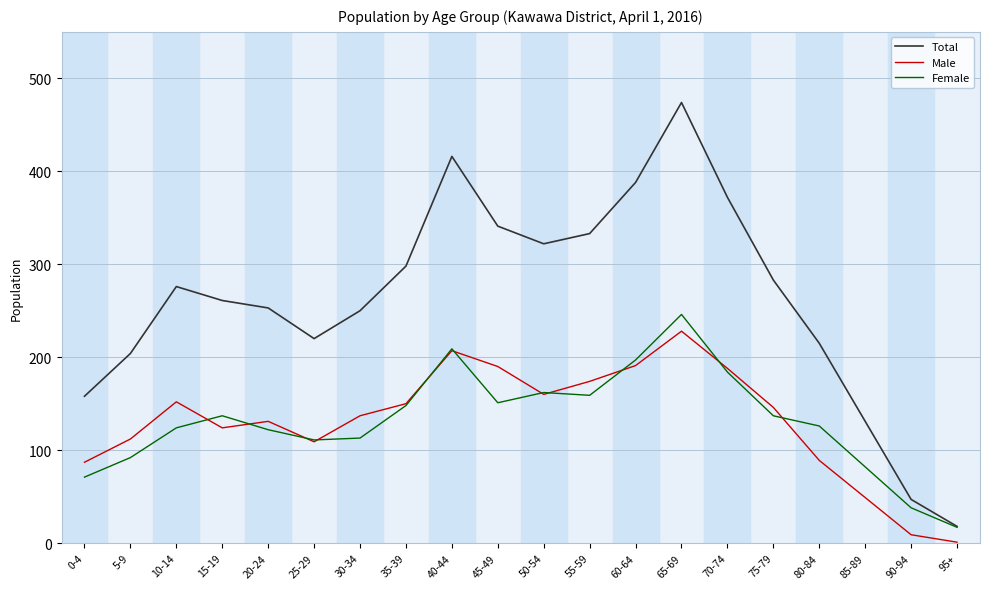

True or false: Female has a value of 159 at 55-59.

True